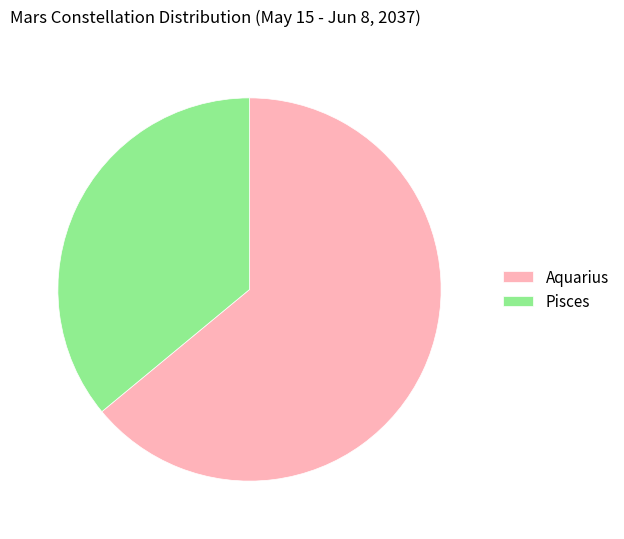

Approximately how many times larger is the value at Pisces compared to Aquarius?

0.6